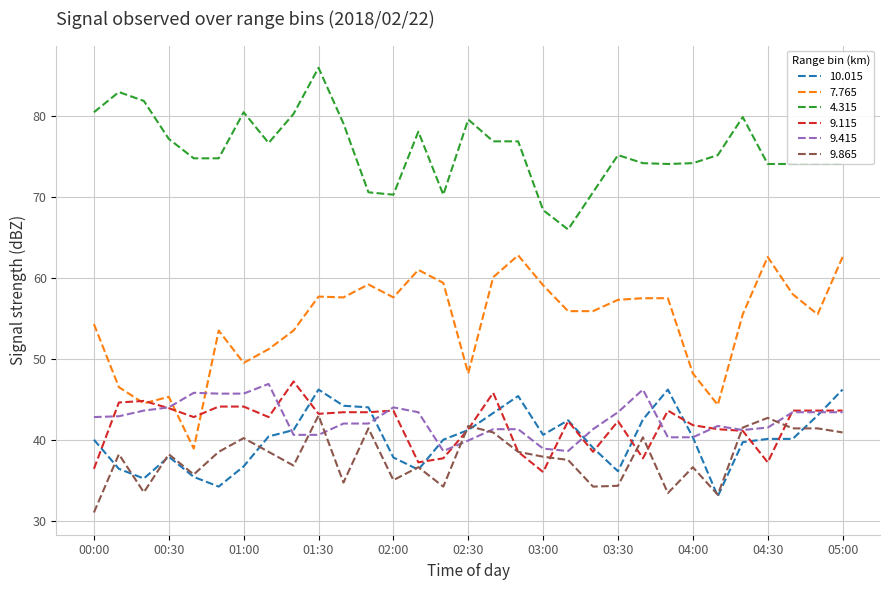

Which series has the largest total across all categories?

4.315